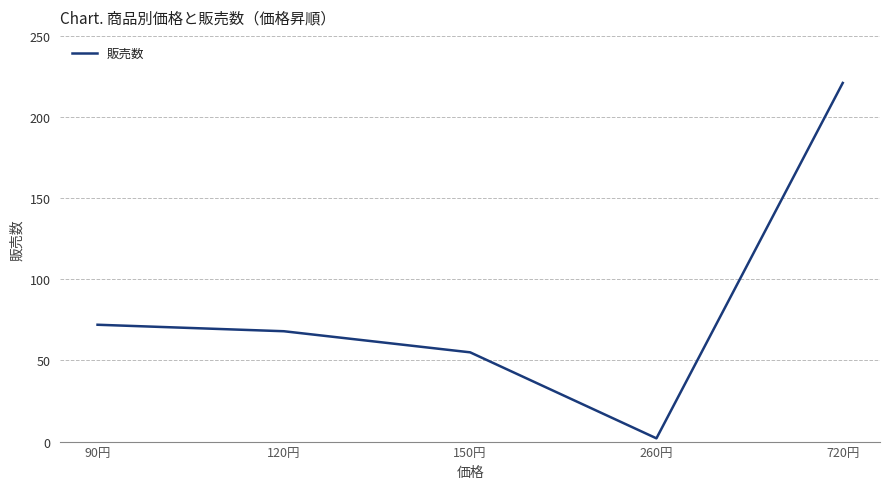

Is it true that the value at 150円 is 55?

True